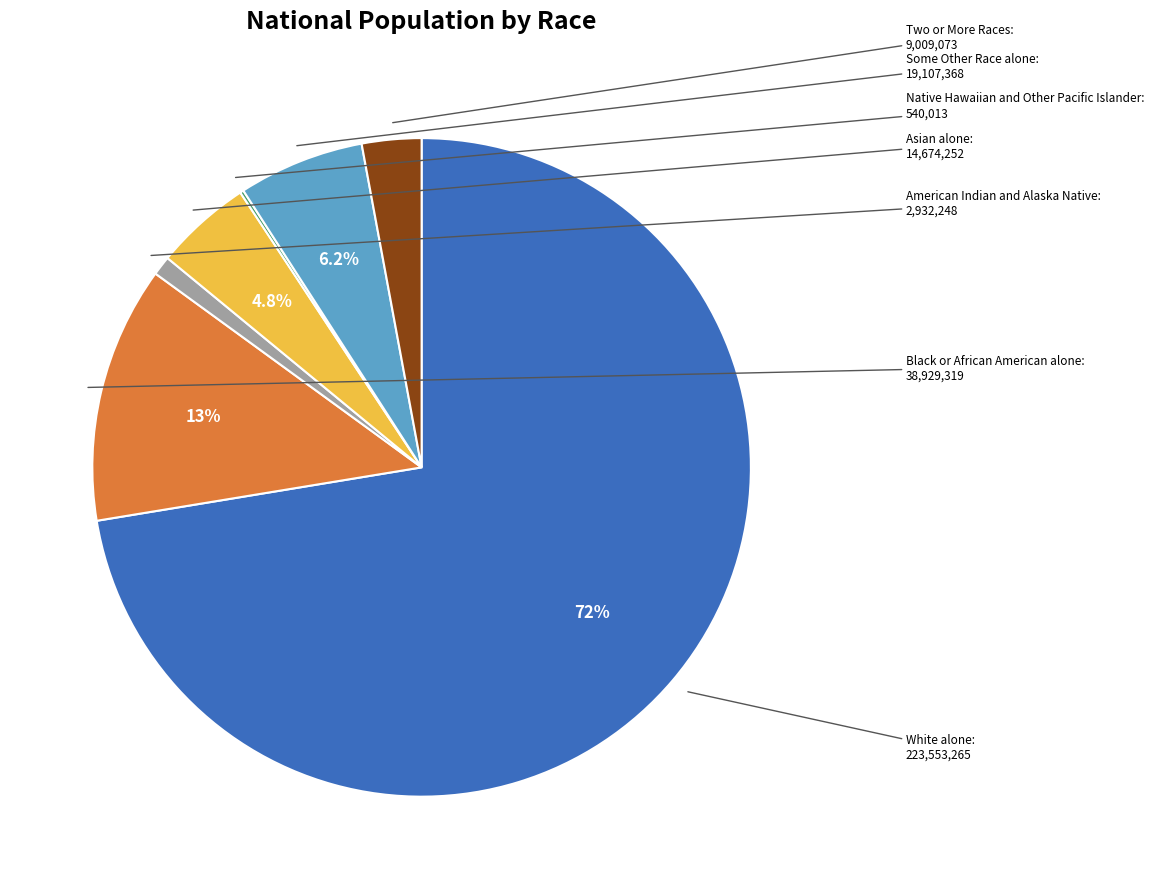

To the nearest percent, what is the average slice percentage?

14%